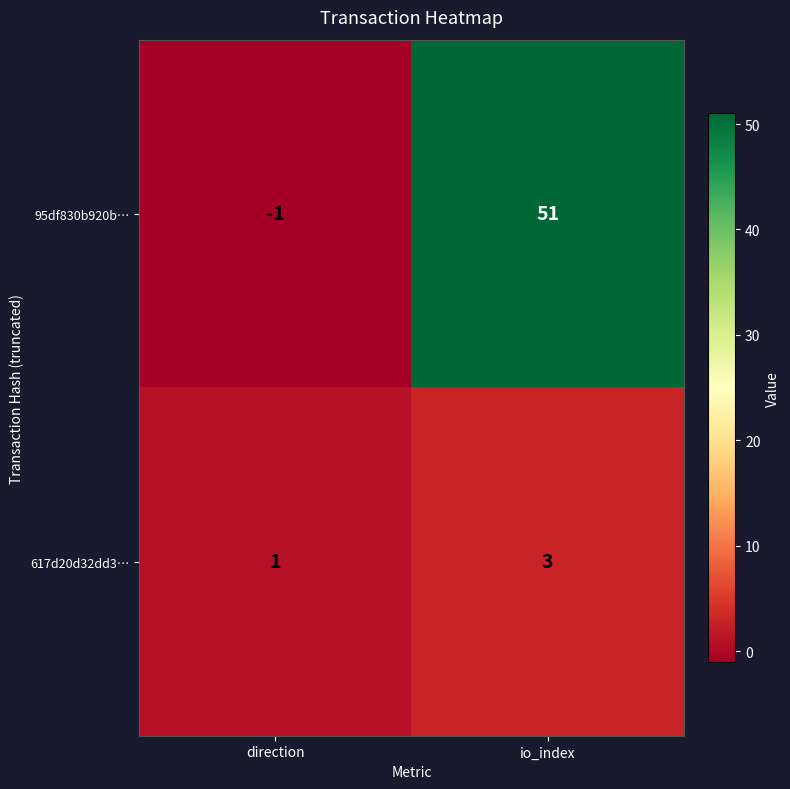

The 617d20d32dd3… series shows 2 at io_index. True or false?

False